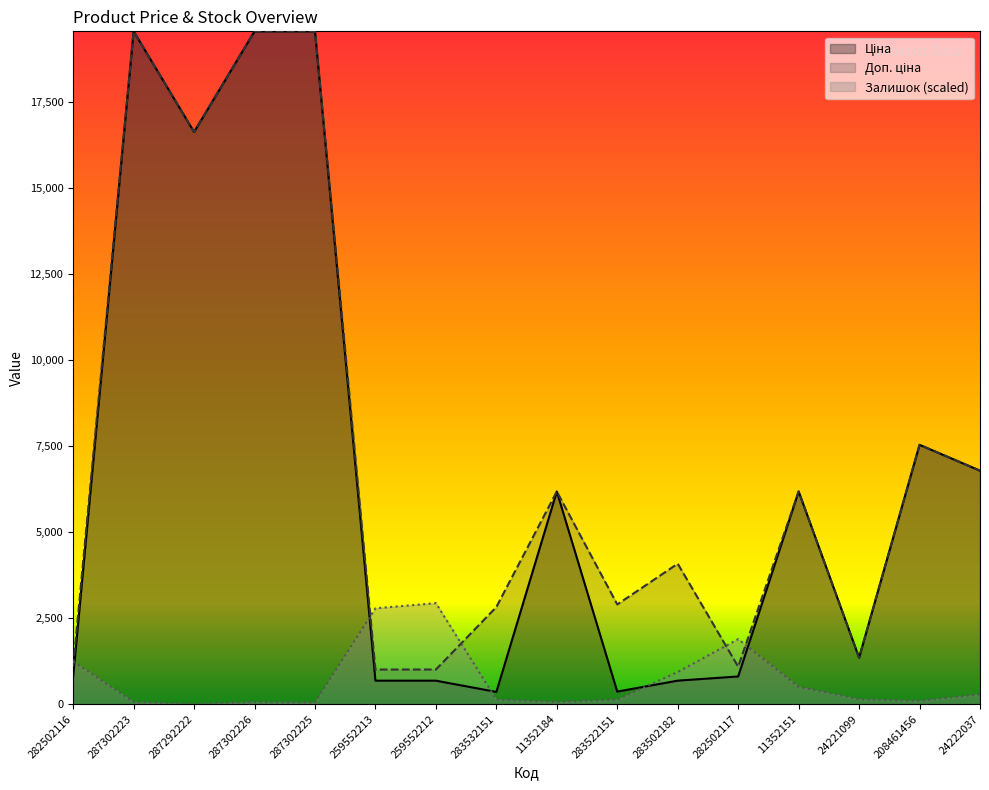

Rank the series by their maximum value, from highest to lowest.

Ціна, Доп. ціна, Залишок